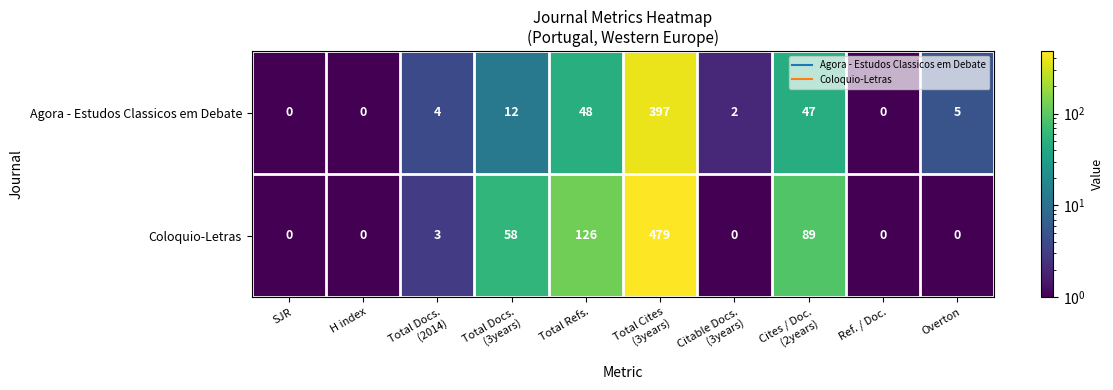

Read the Coloquio-Letras value at Total Refs., to the nearest 50.

150